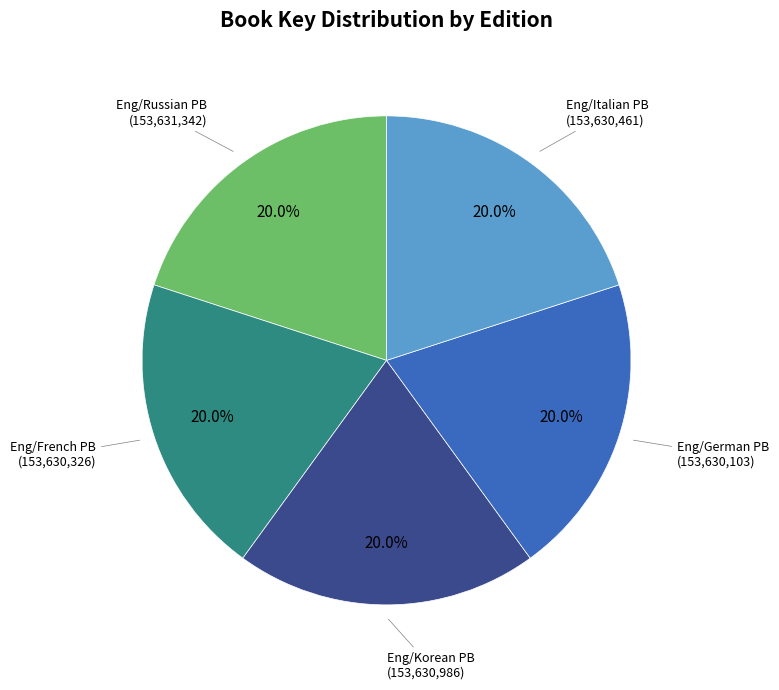

What is the ratio of the value at Eng/Italian PB to the value at Eng/French PB?

1.0